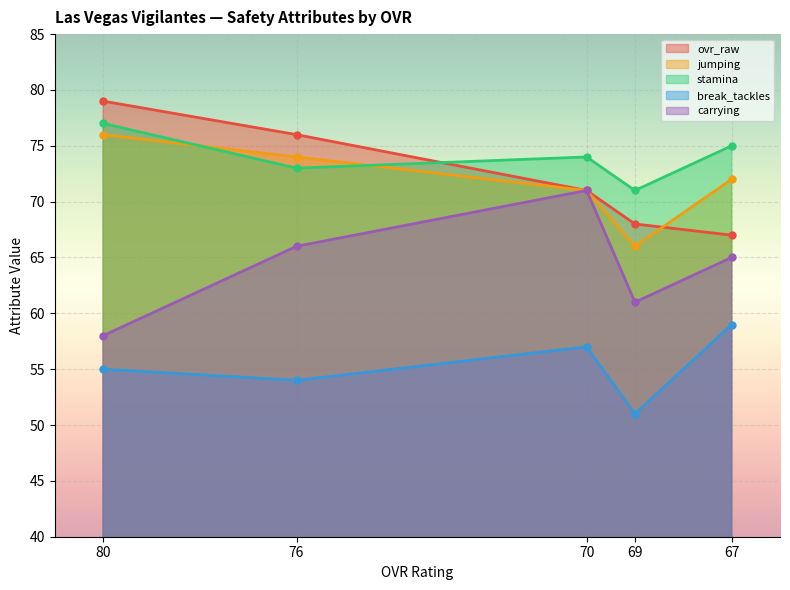

How many lines are shown in the chart?

5